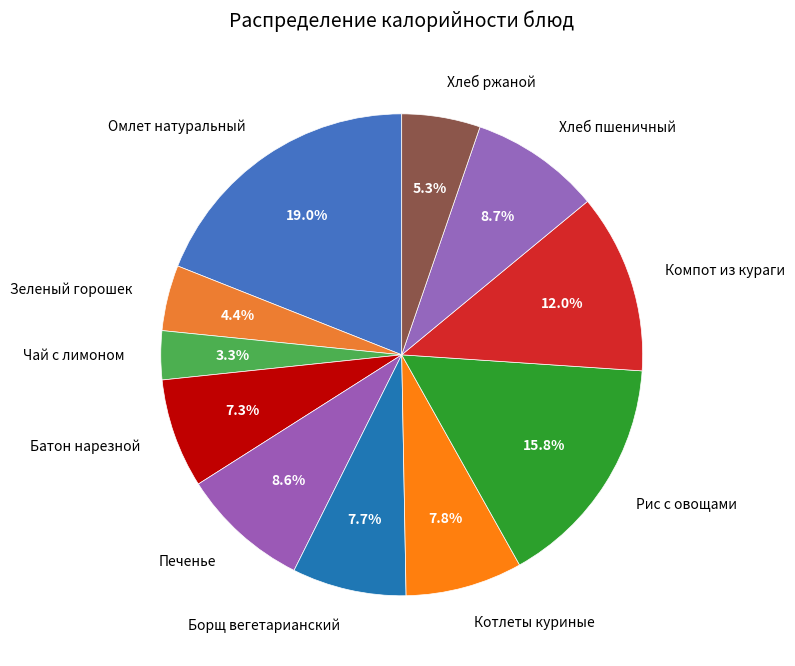

What is the ratio of the value at Печенье to the value at Компот из кураги?

0.7